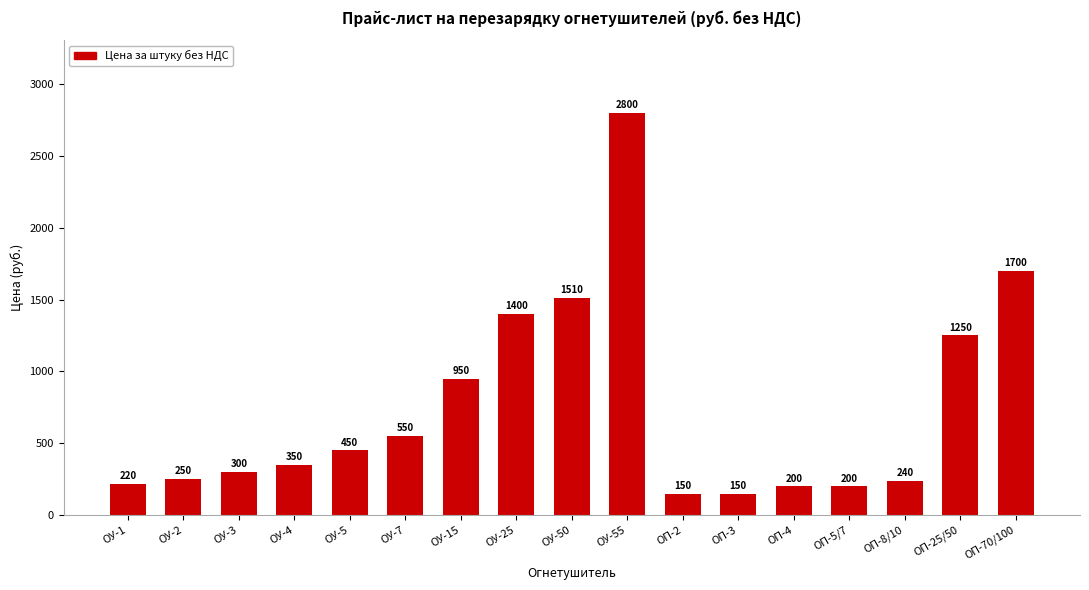

What is the ratio of the value at ОП-3 to the value at ОУ-7?

0.3